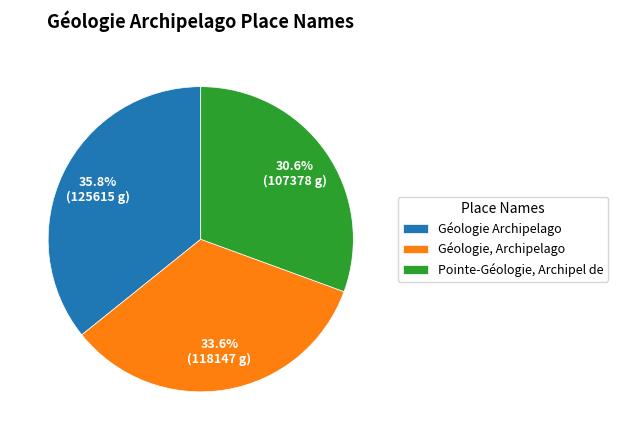

Is there any slice that represents more than half of the pie?

No